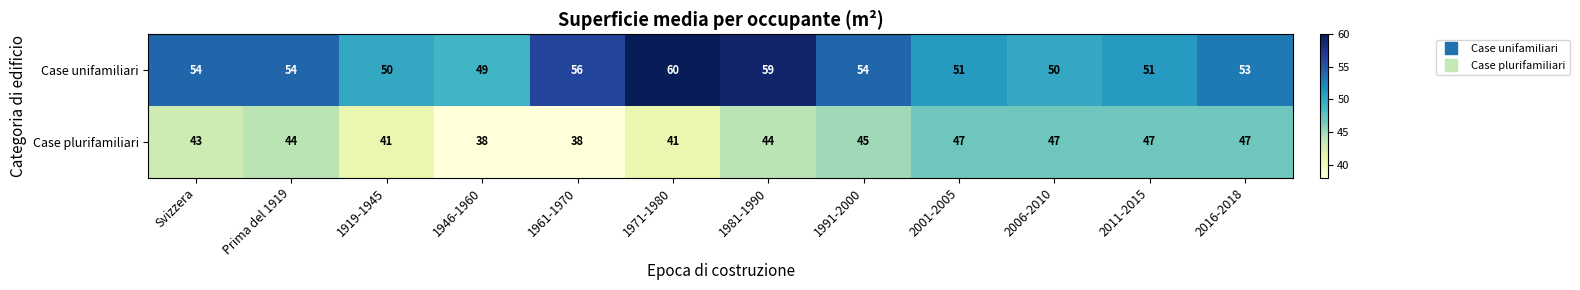

What is the maximum value shown in the chart?

60